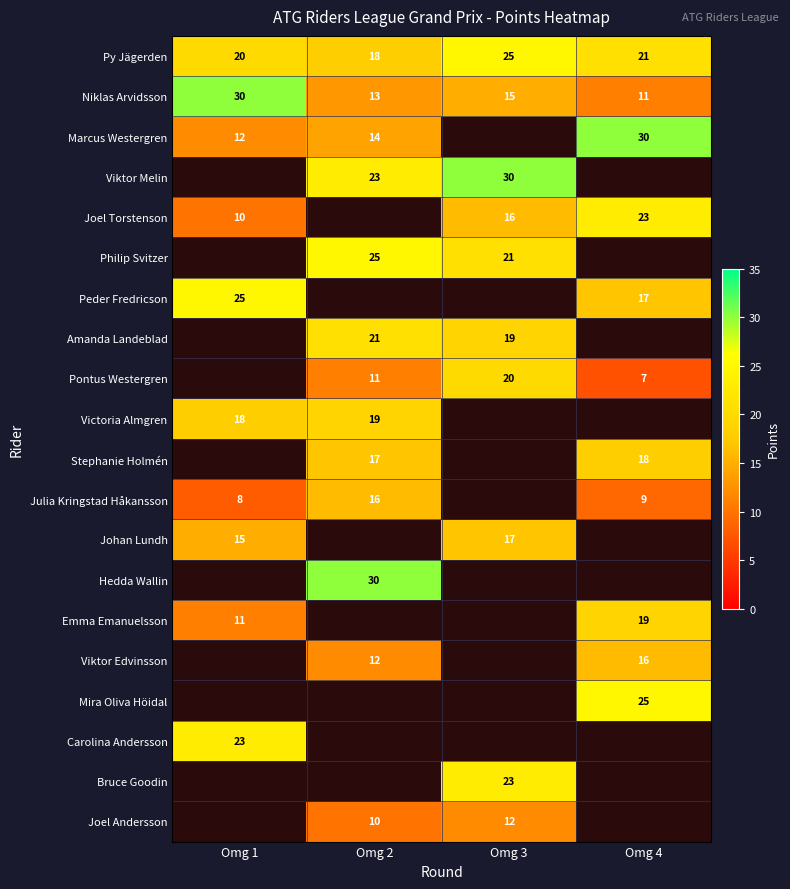

Is the value of Emma Emanuelsson at Omg 1 greater than the value of Peder Fredricson at Omg 4?

No